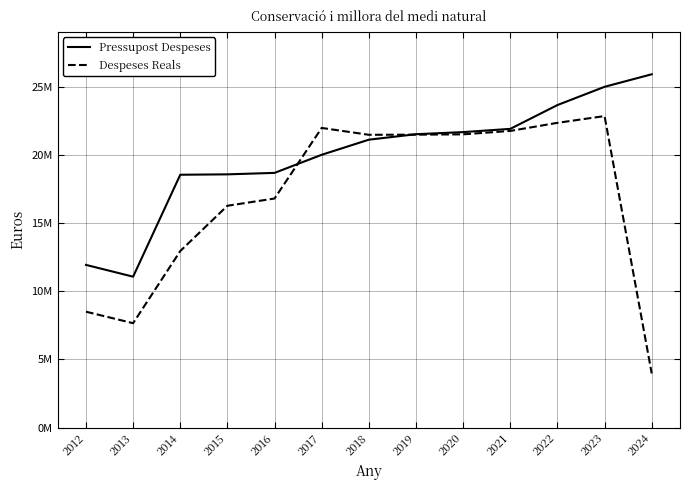

Which series changed the most between 2019 and 2022?

Pressupost Despeses